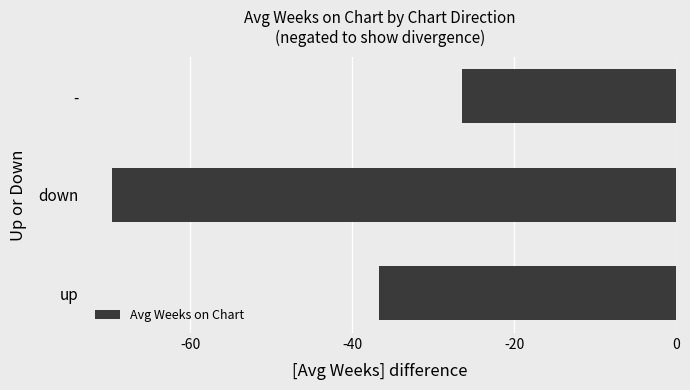

Is it true that the value at down is -69.7?

True